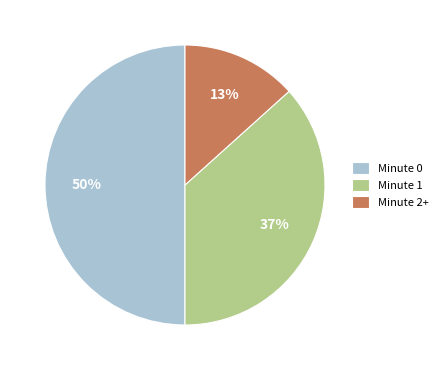

To the nearest percent, what portion does Minute 0 represent?

50%